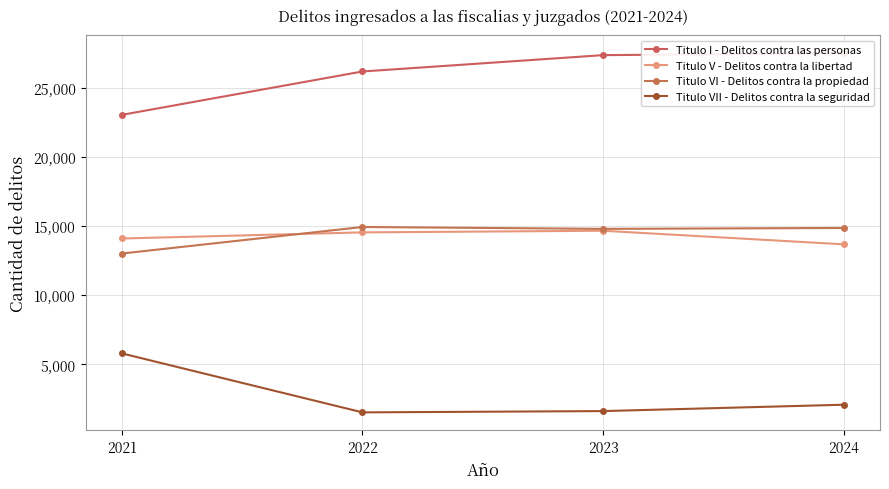

List the labels in order of Titulo VI - Delitos contra la propiedad value, smallest first.

2021, 2023, 2024, 2022